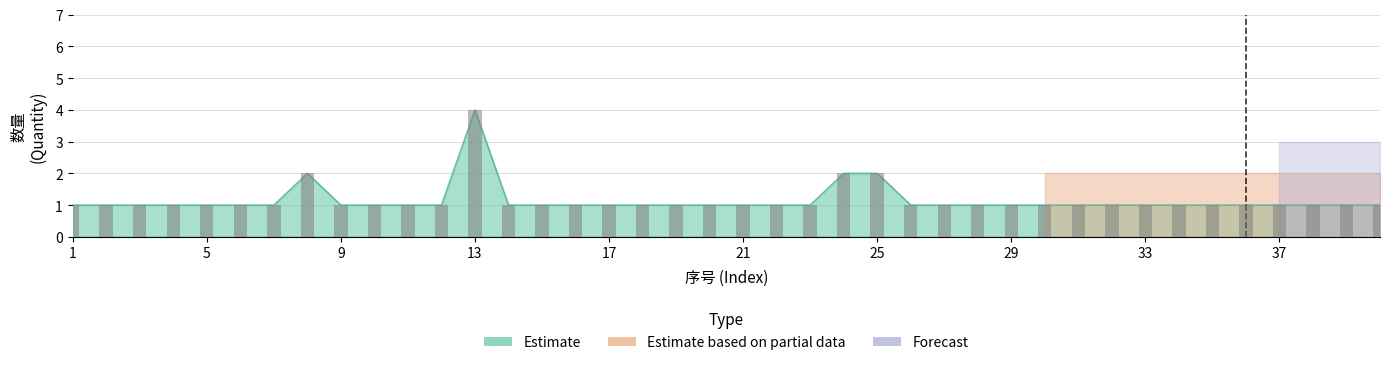

Between 28 and 33, which is larger?

28